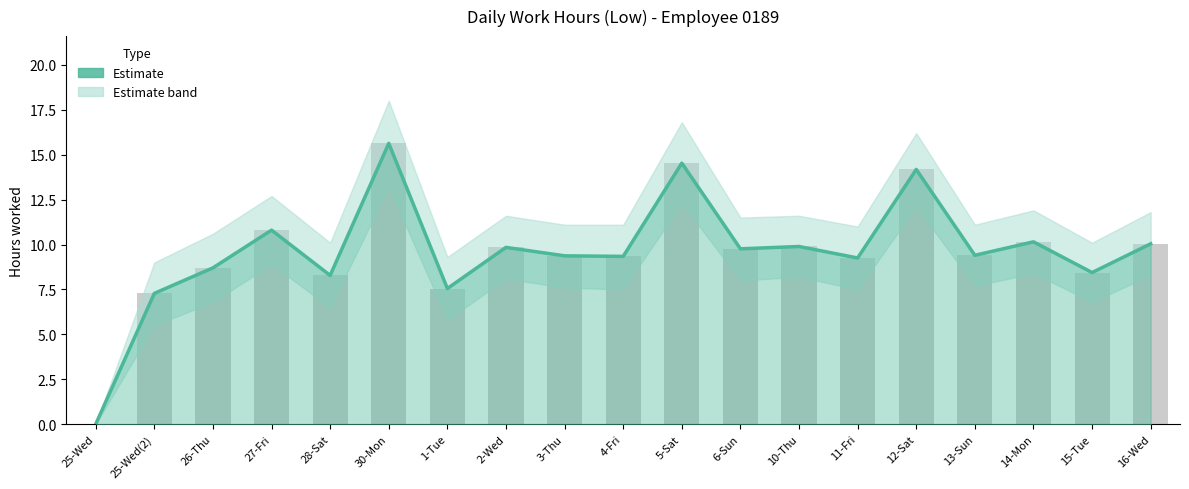

What position from the left is 30-Mon?

6